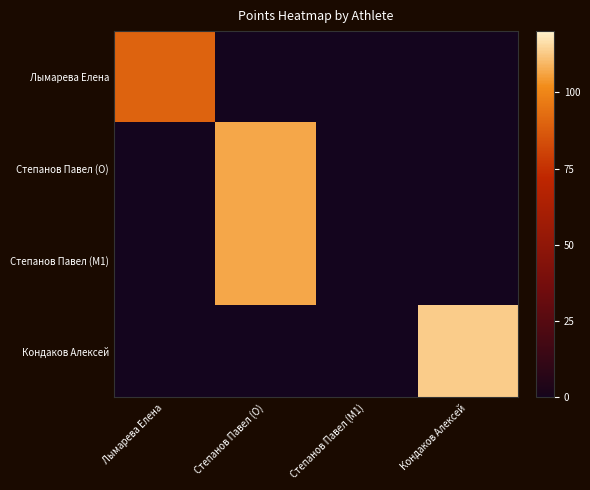

Between Лымарева Елена and Кондаков Алексей, which is larger?

Лымарева Елена